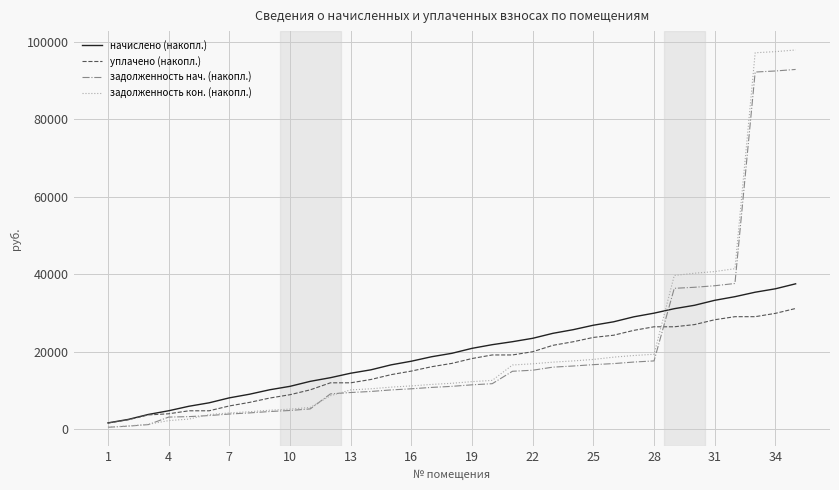

True or false: начислено (накопл.) and задолженность нач. (накопл.) intersect in this chart.

True